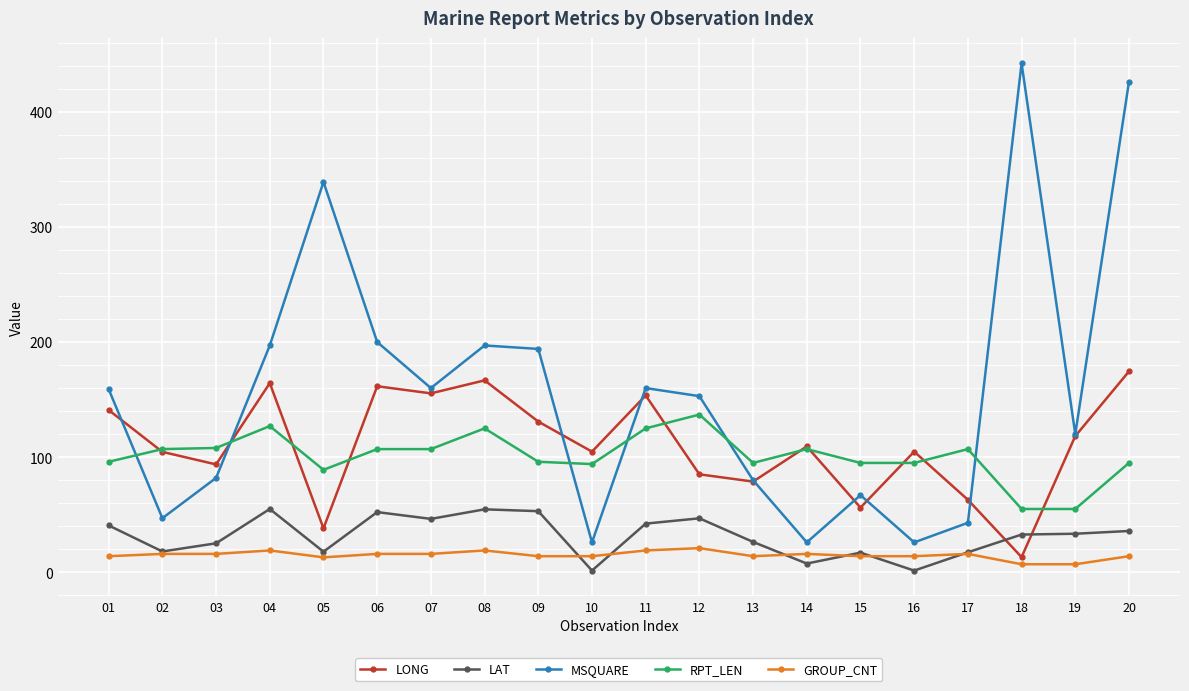

What is the lowest value of the RPT_LEN series?

55.0